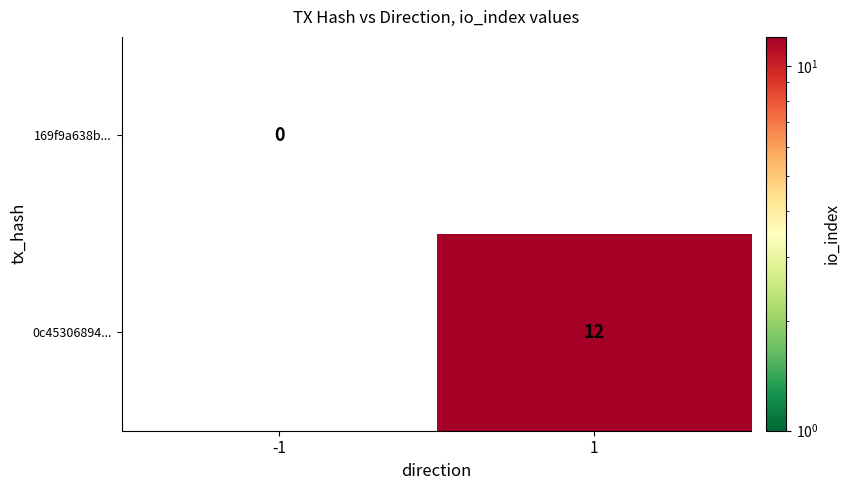

The value of 0c45306894... at 1 is 12. True or false?

True